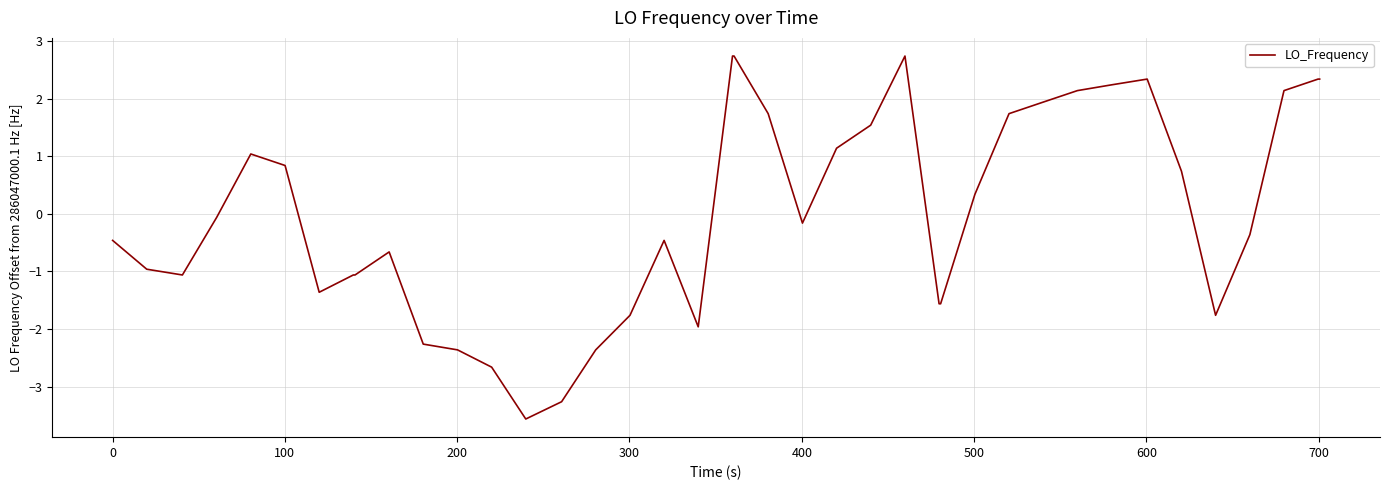

What is the minimum value shown in the chart?

-3.6